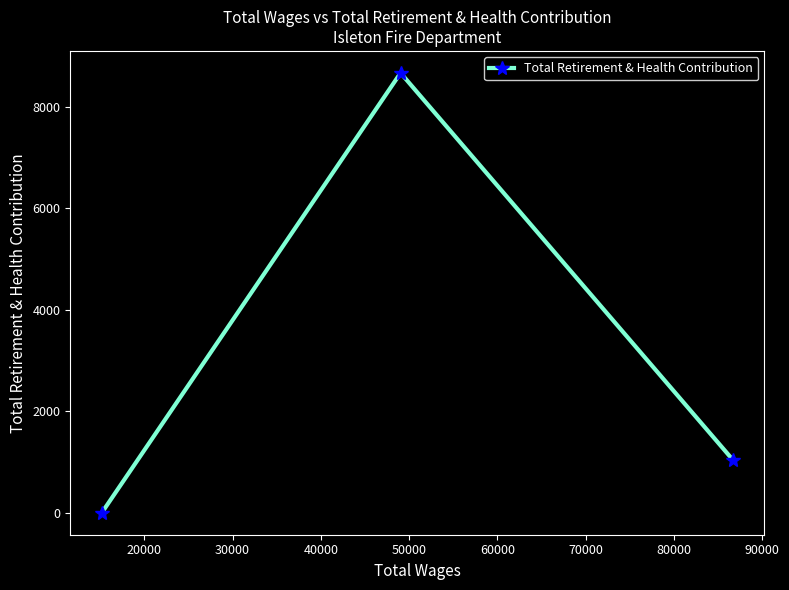

What is the maximum value shown in the chart?

8673